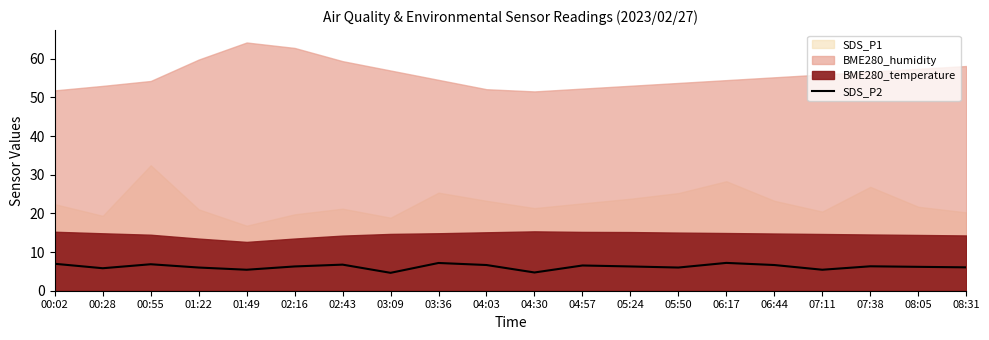

What is the lowest value of the SDS_P2 series?

4.6